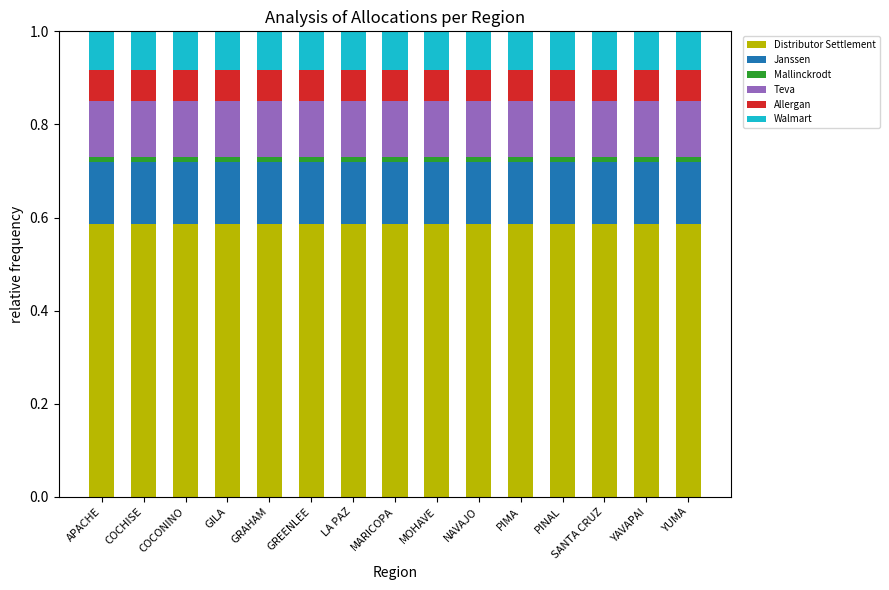

How many data points does each series have?

15